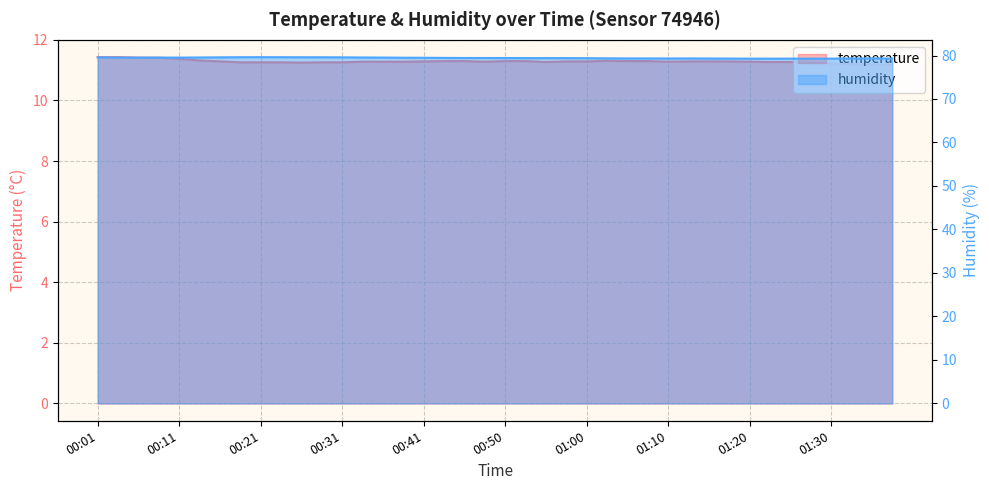

The humidity series shows 79.3 at 01:15. True or false?

True